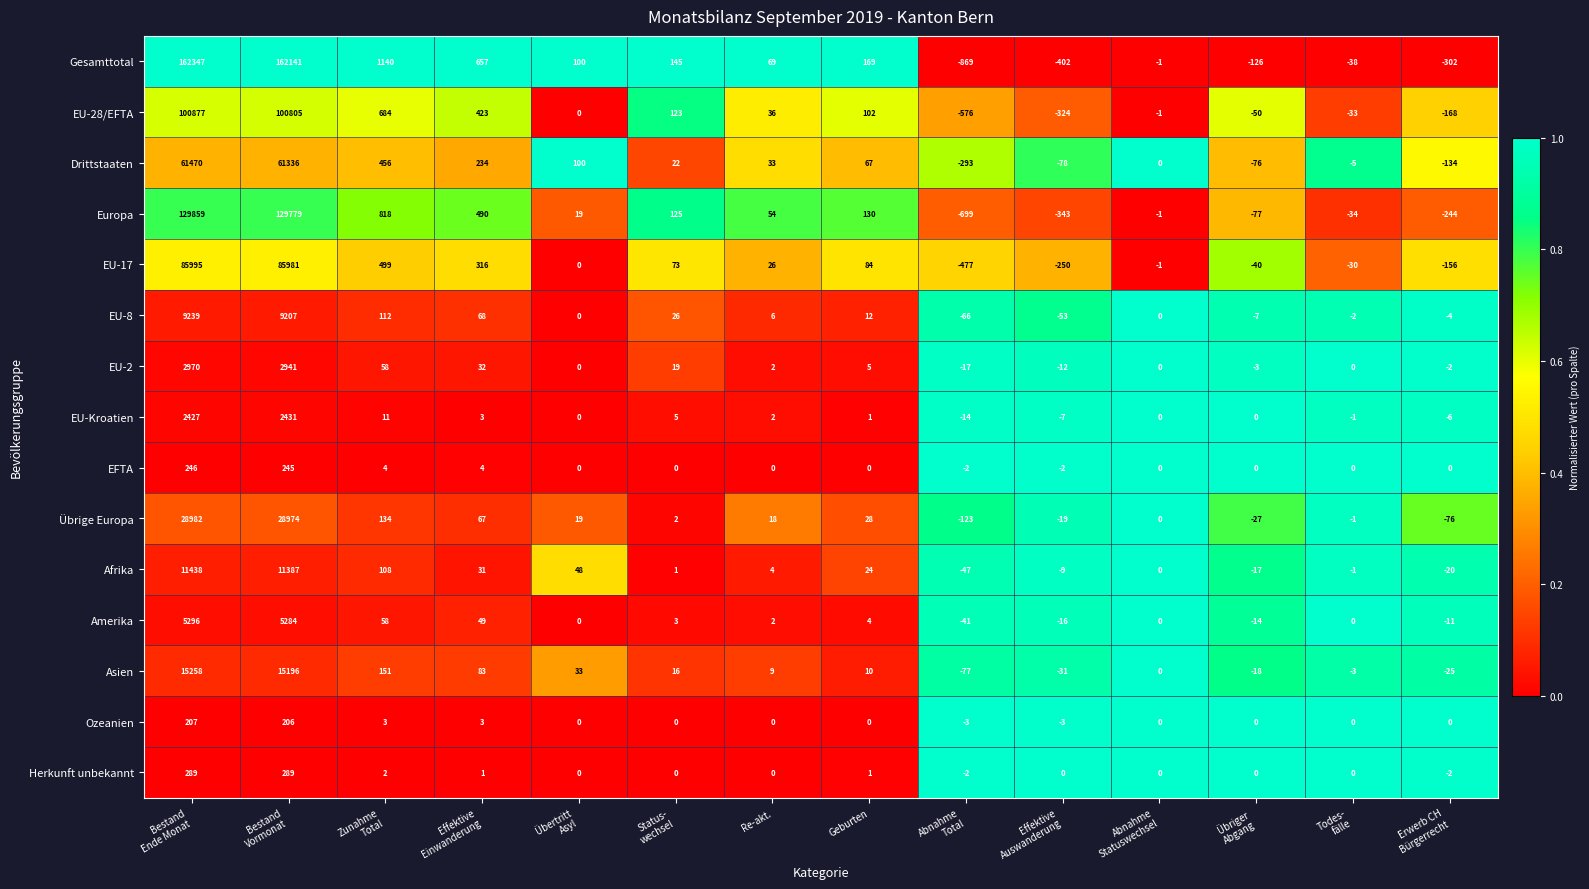

Which series has the largest total across all categories?

Gesamttotal